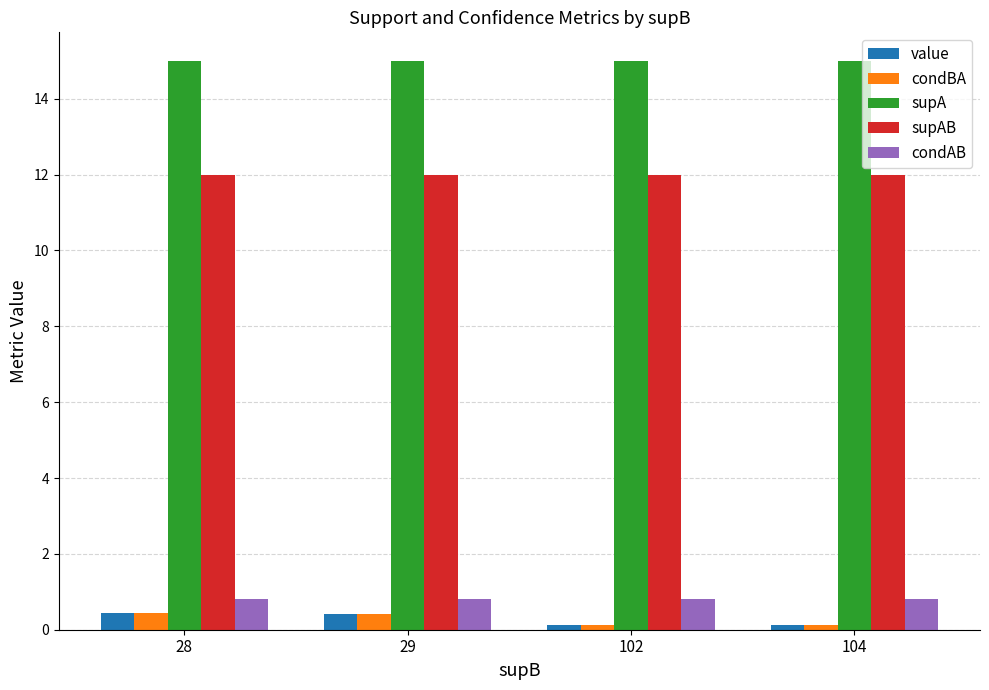

What is the approximate value of condBA at 29?

0.4